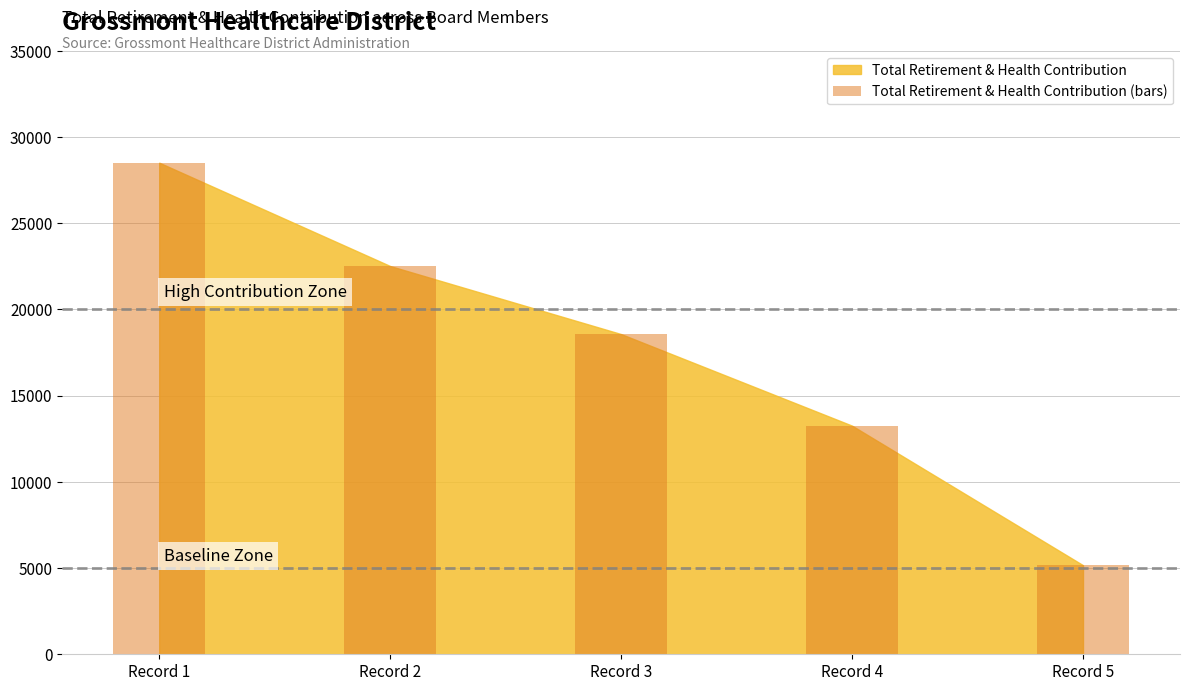

What is the difference between the maximum and second lowest values?

15254